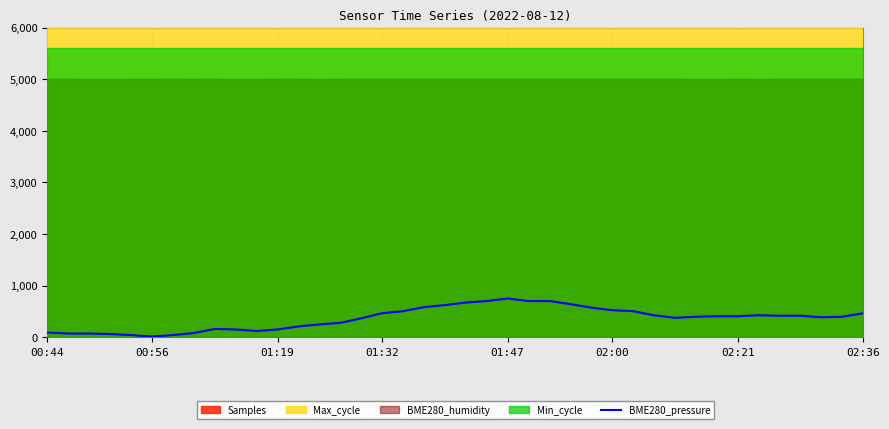

How many values exceed 405?

20